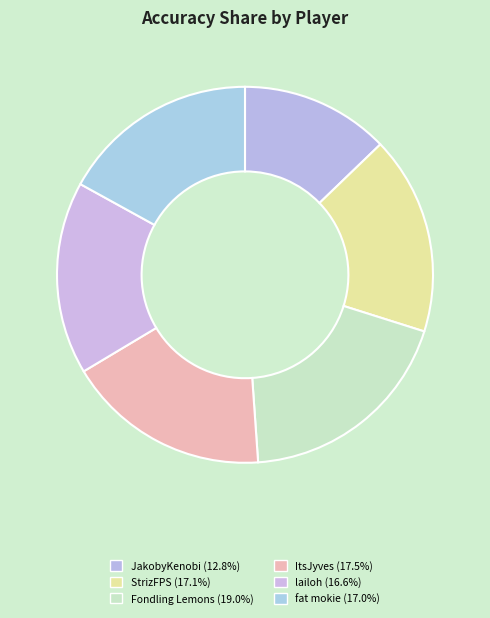

Is the sum of StrizFPS and JakobyKenobi greater than half?

No